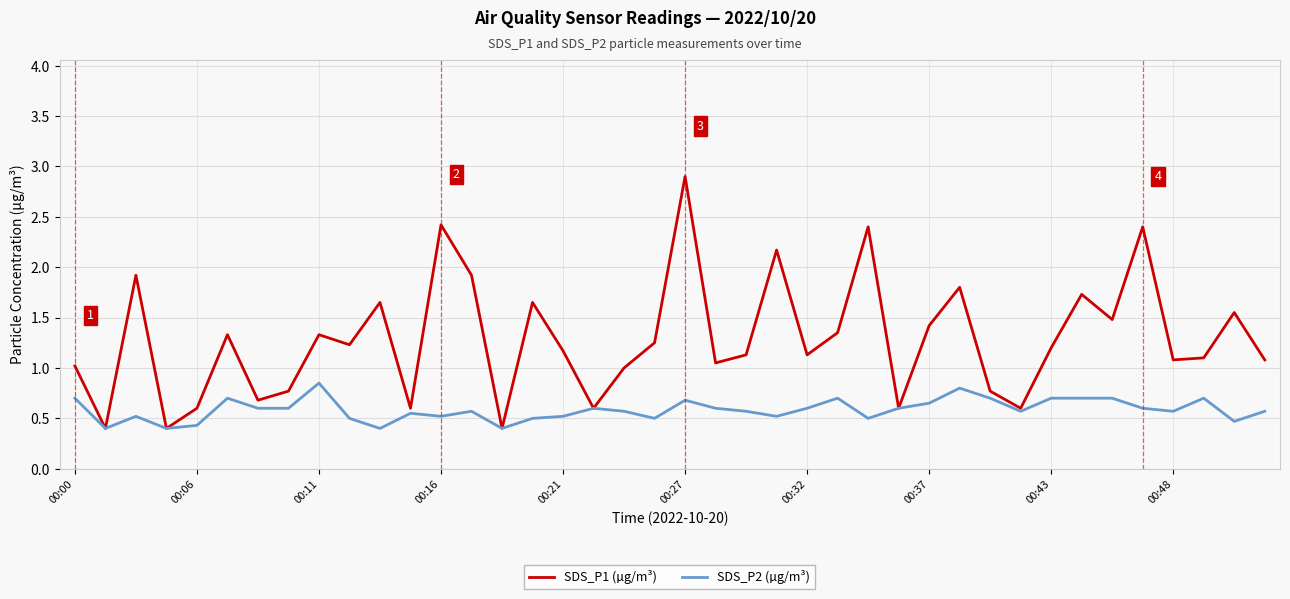

Which series has the largest range (max minus min)?

SDS_P1 (µg/m³)